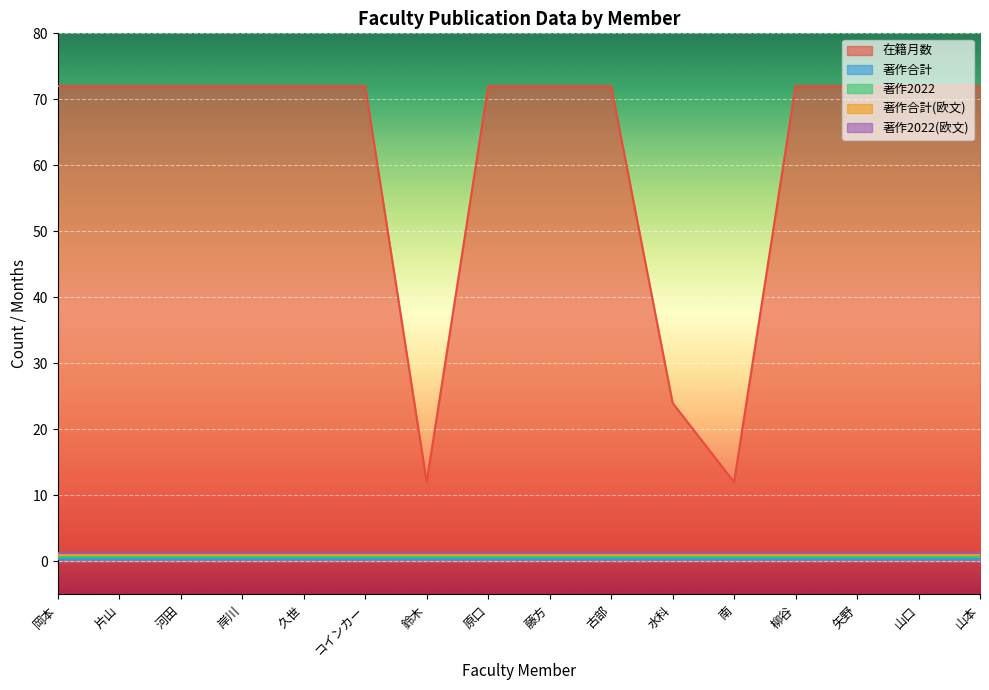

Which series has the largest range (max minus min)?

在籍月数